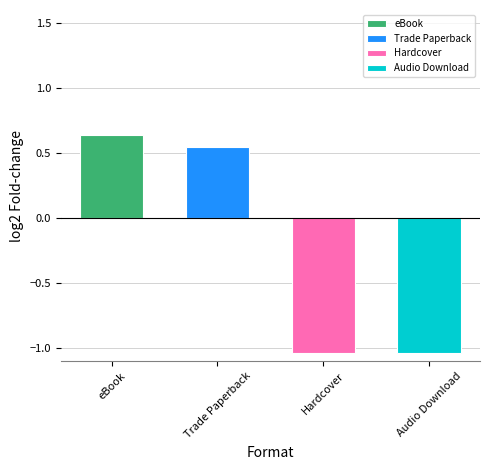

How many bars are there in total?

4